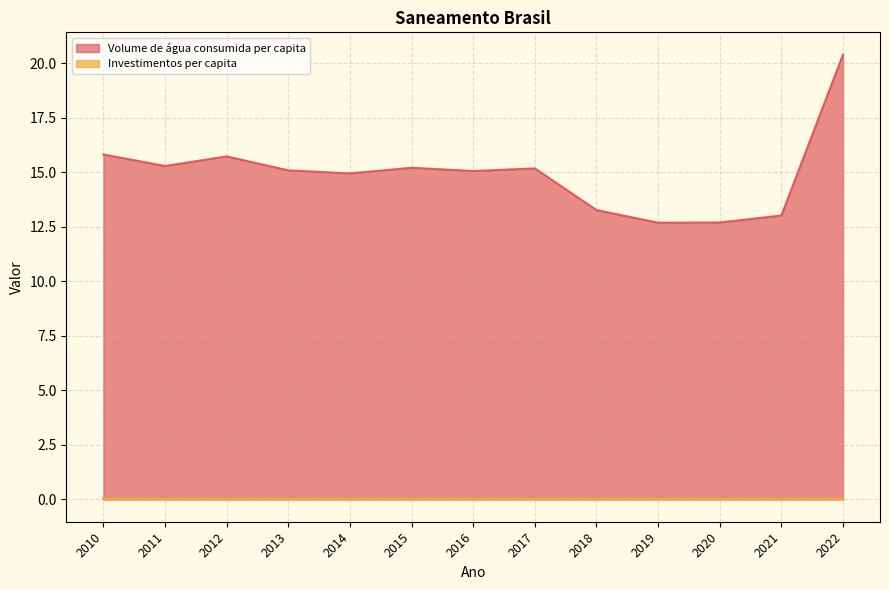

Rank the categories by value from lowest to highest.

2019, 2020, 2021, 2018, 2014, 2016, 2013, 2017, 2015, 2011, 2012, 2010, 2022